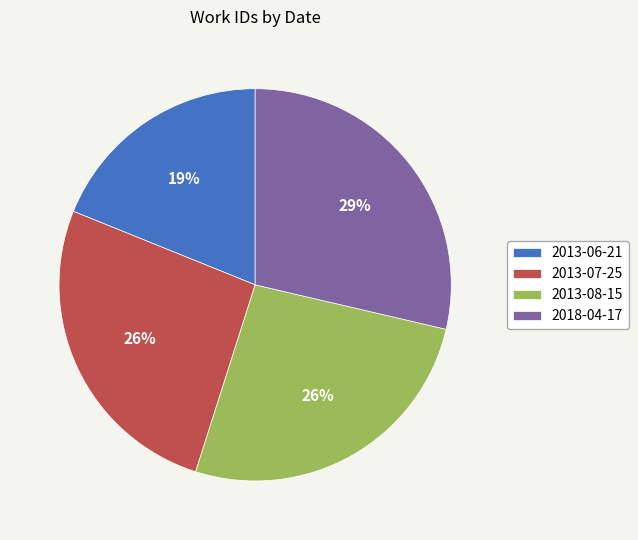

To the nearest percent, what is the combined percentage of 2013-07-25 and 2013-08-15?

52%